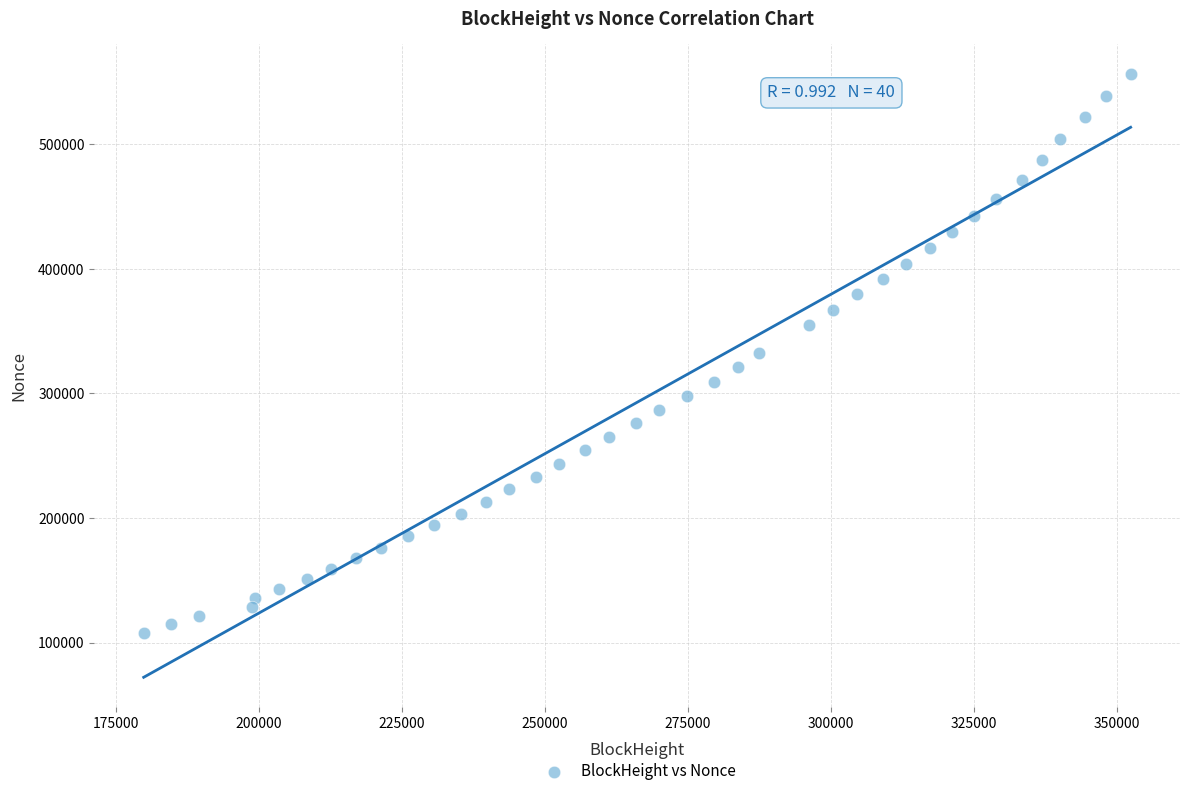

What is the range of X values (max minus min)?

172530